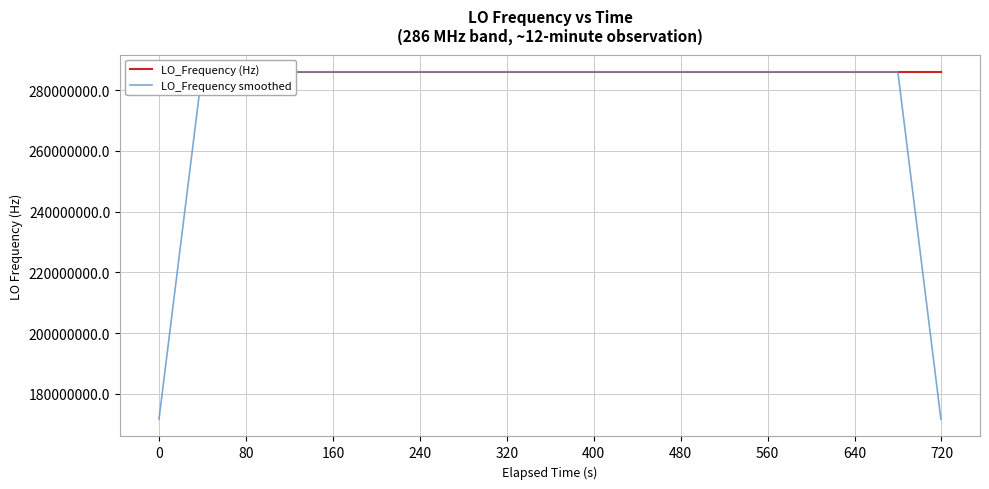

How many lines are shown in the chart?

2